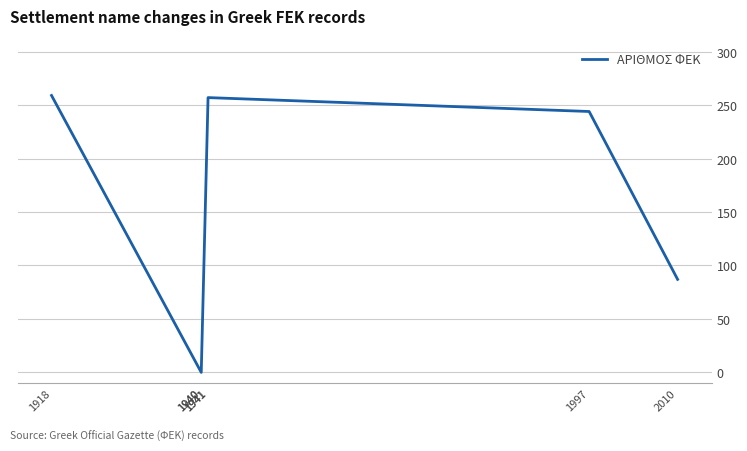

What is the value of the 7th point from the left?

87